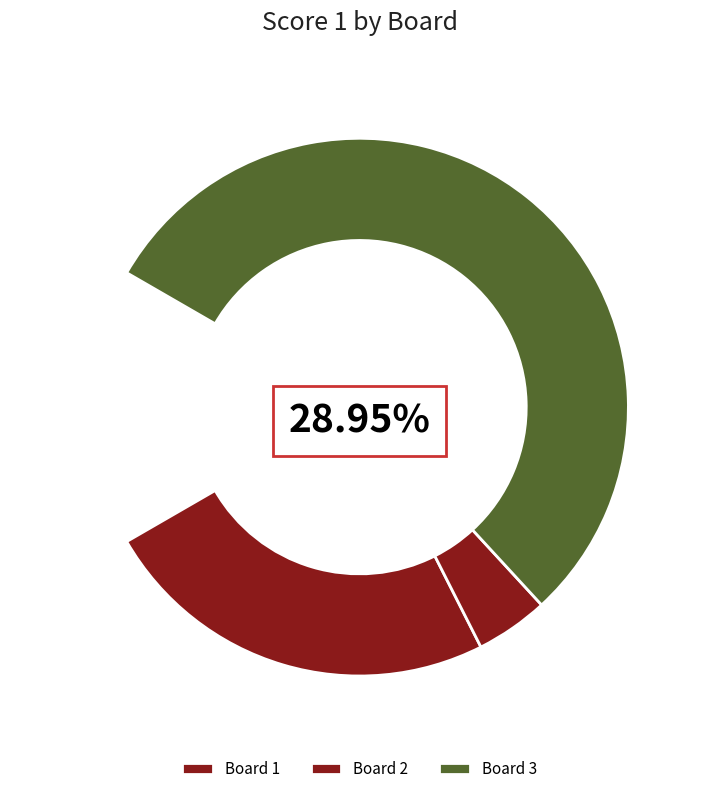

How many slices are in this pie chart?

3